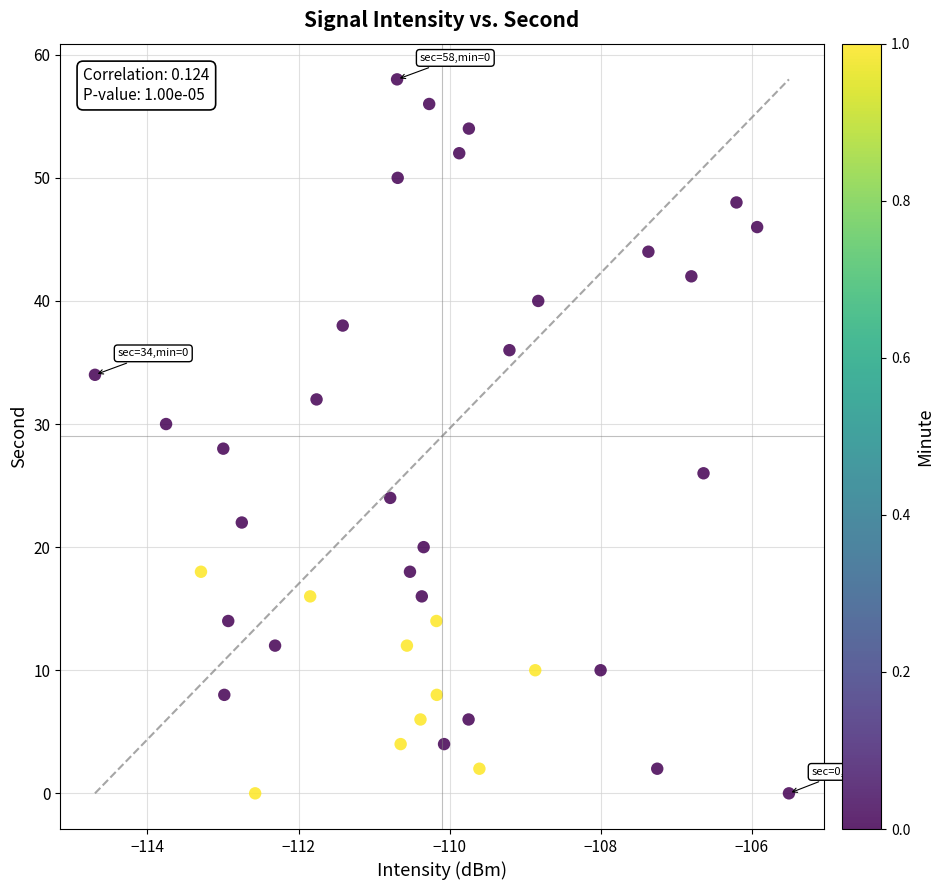

What is the range of Y values (max minus min)?

58